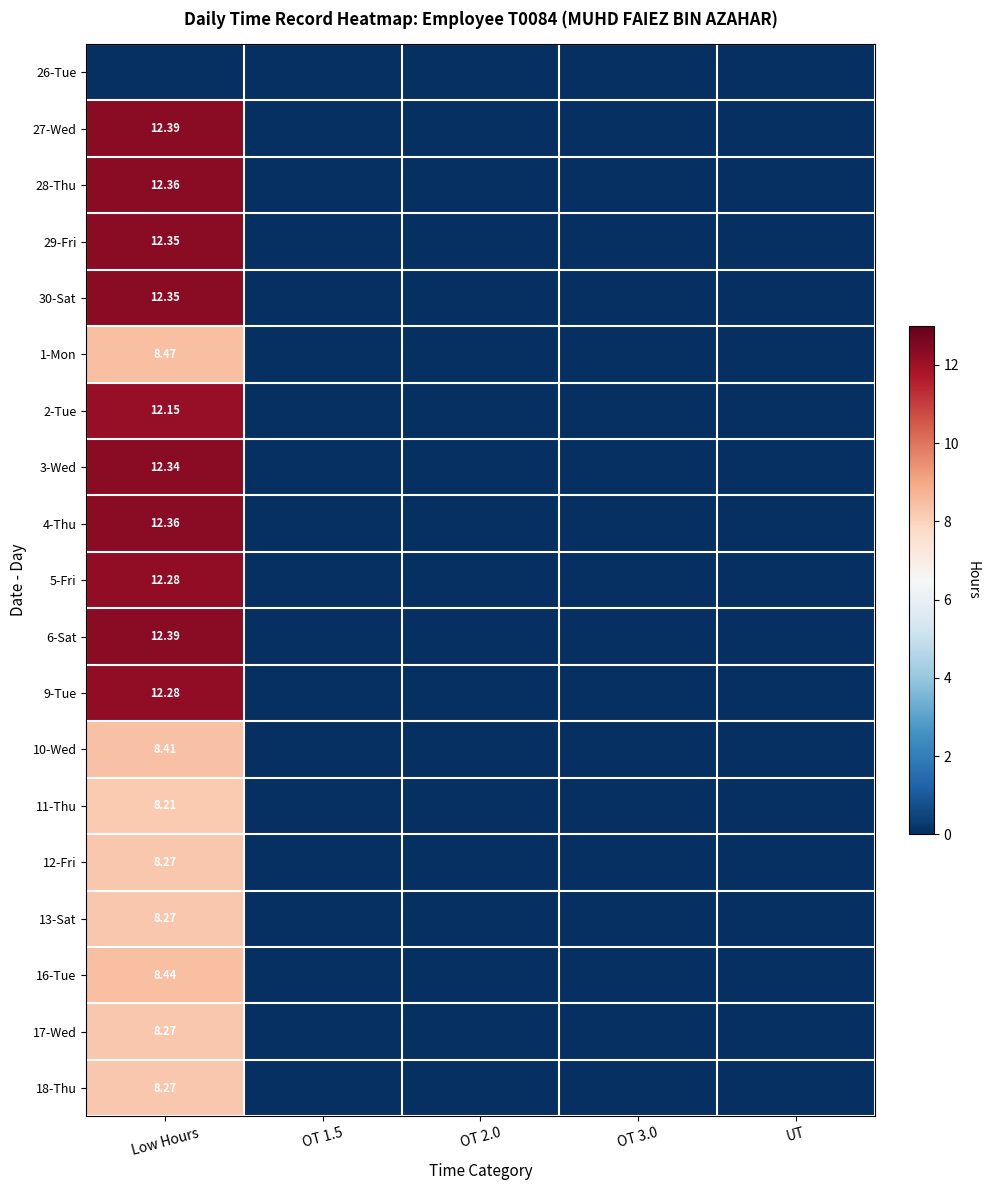

Between Low Hours and OT 3.0, which is larger?

Low Hours